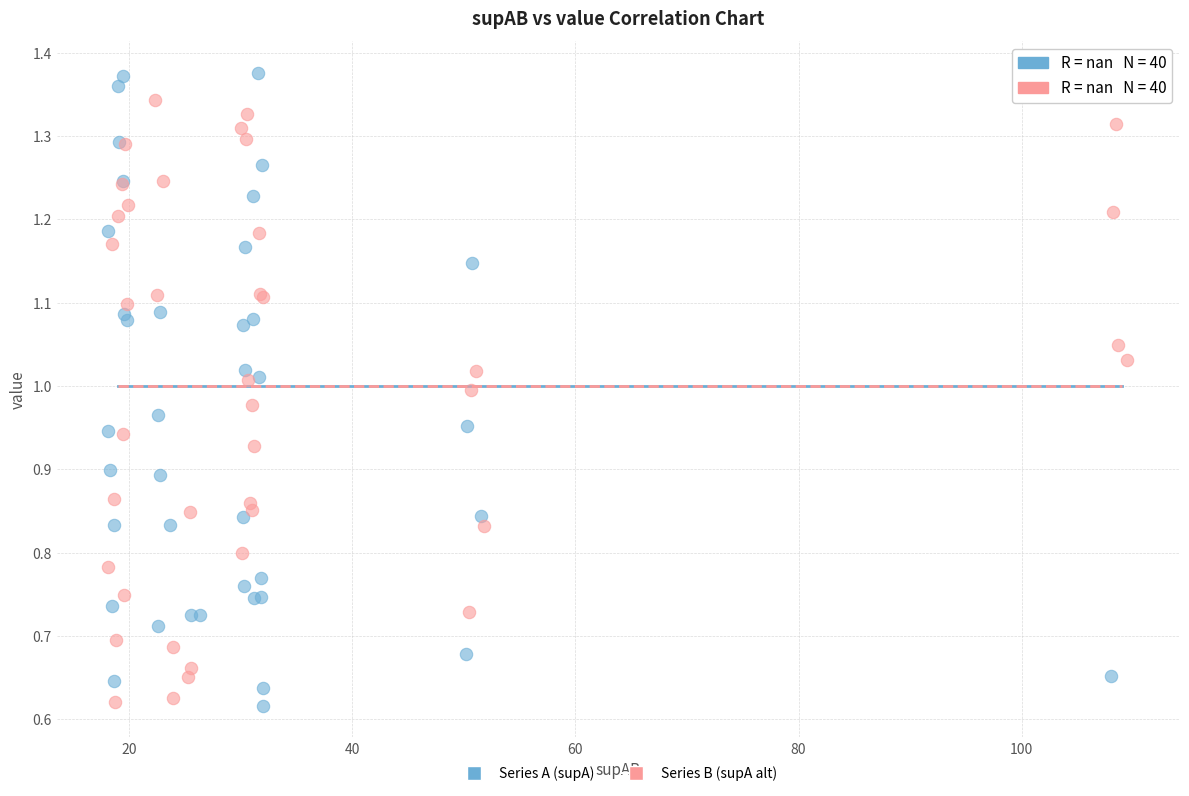

Which series reaches the maximum Y coordinate?

Series A (supA)